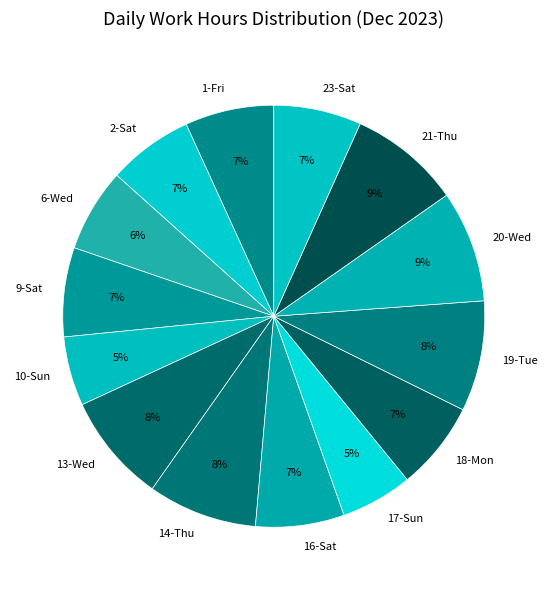

To the nearest percent, what is the combined percentage of 19-Tue and 23-Sat?

15%